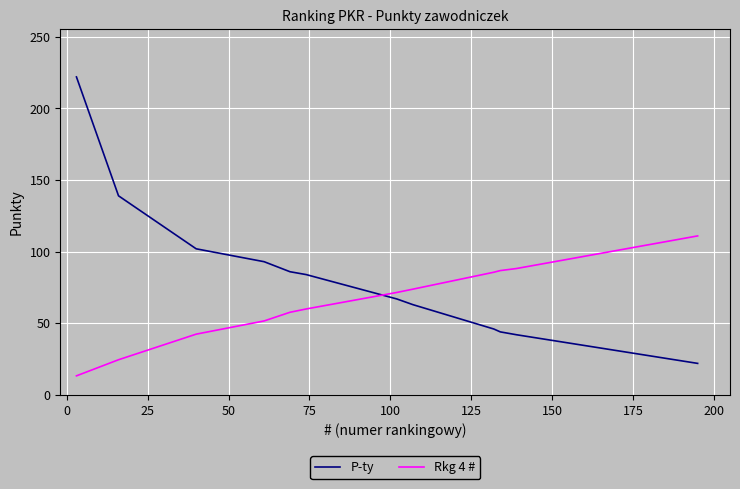

What is the difference between the maximum and second lowest values in the P-ty series?

180.0